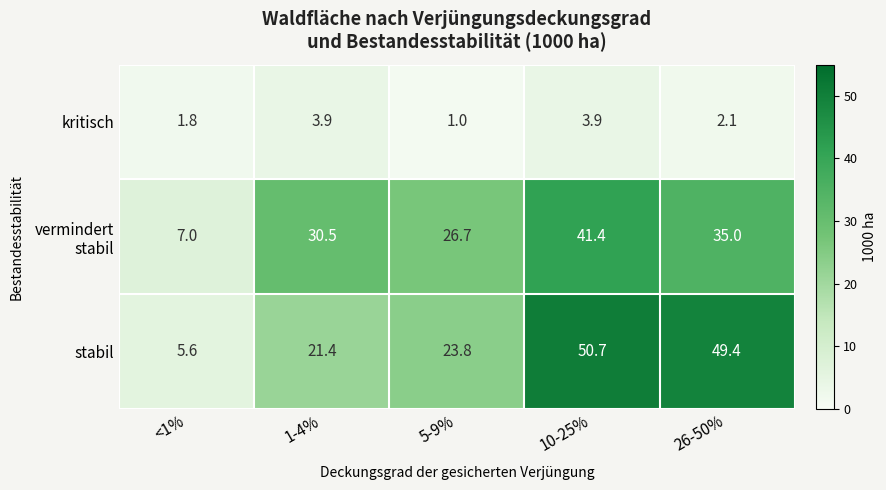

What is the minimum value shown in the chart?

1.0